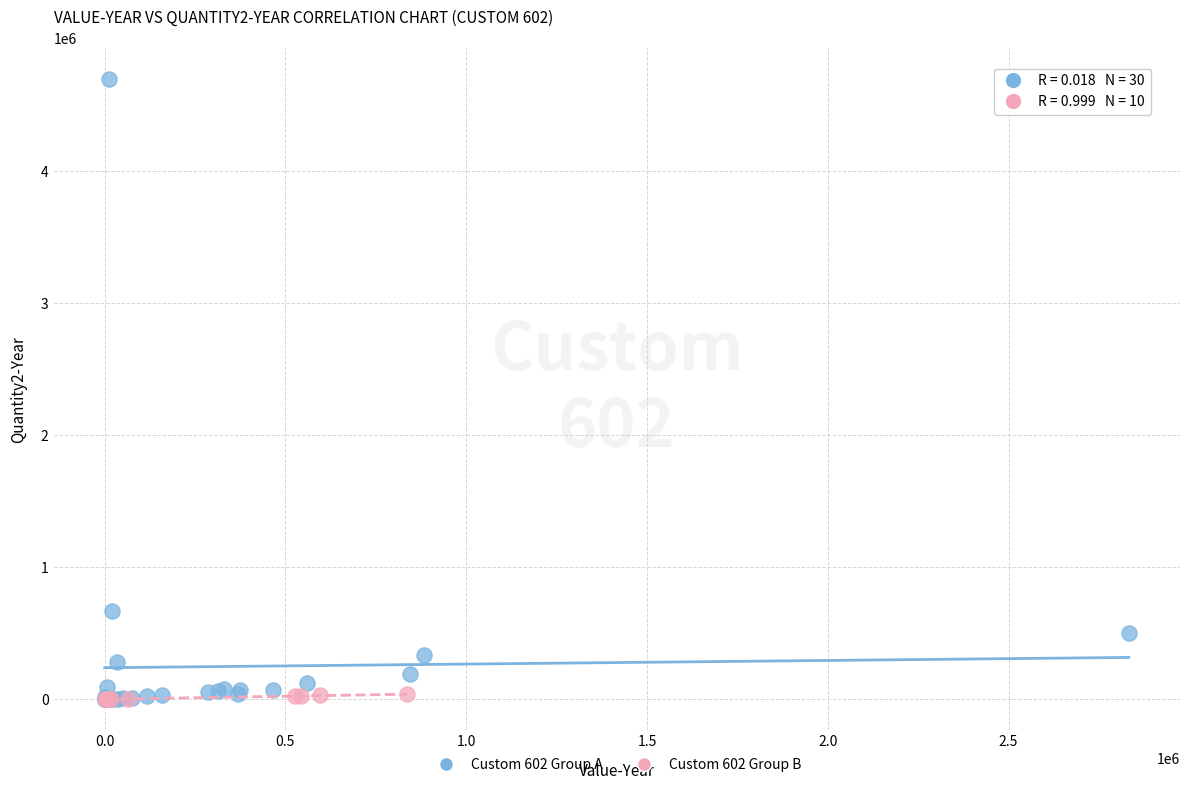

Which series contains the highest Y value?

Custom 602 Group A